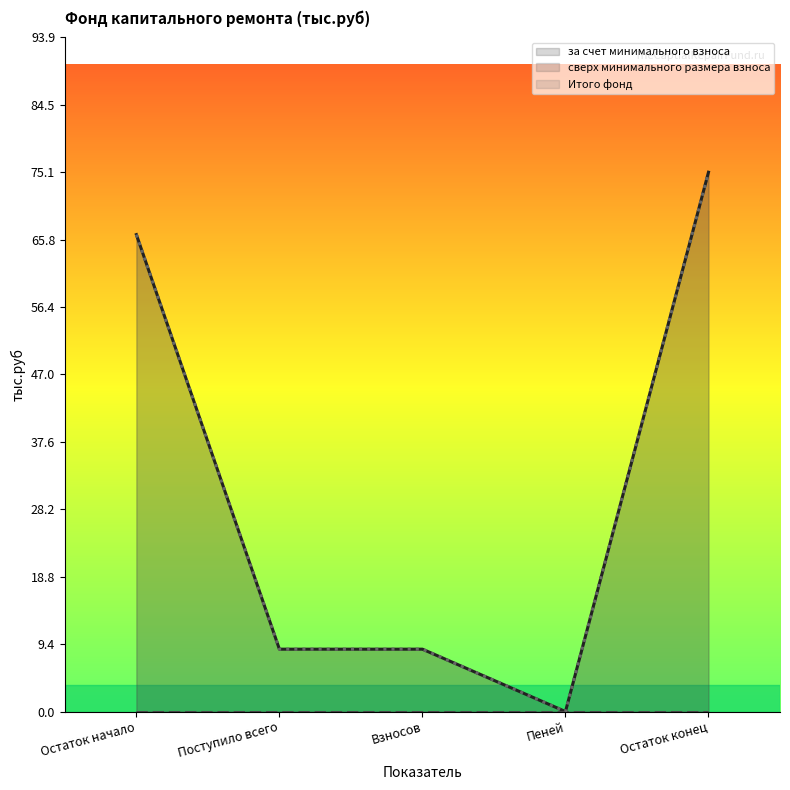

The value of Итого фонд (line) at Взносов is 13.6. True or false?

False